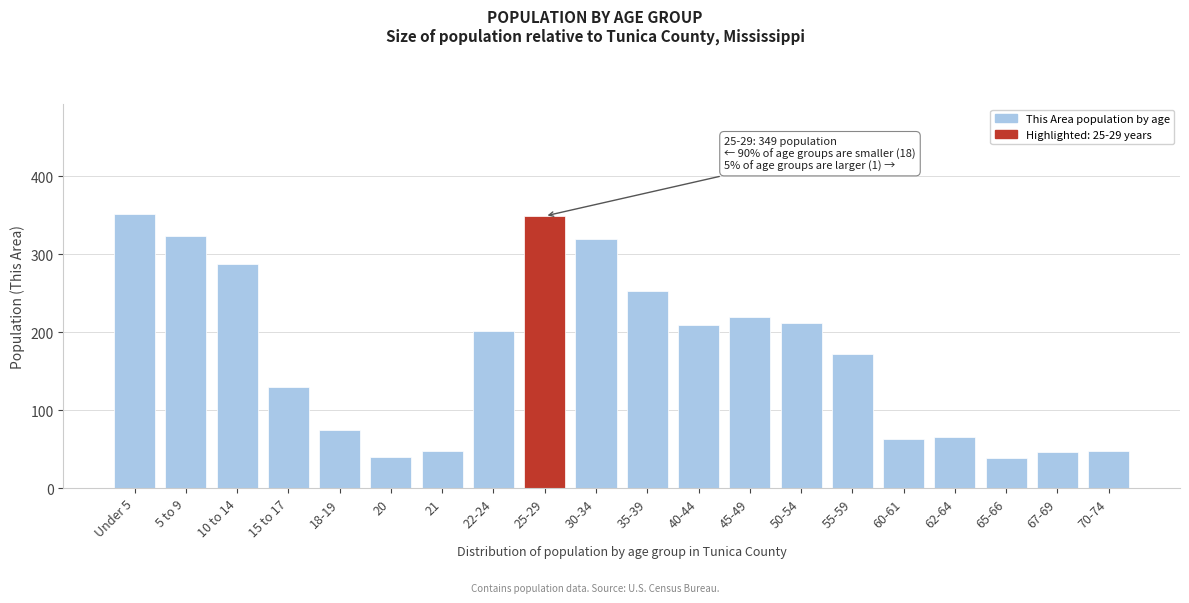

What is the minimum value shown in the chart?

38